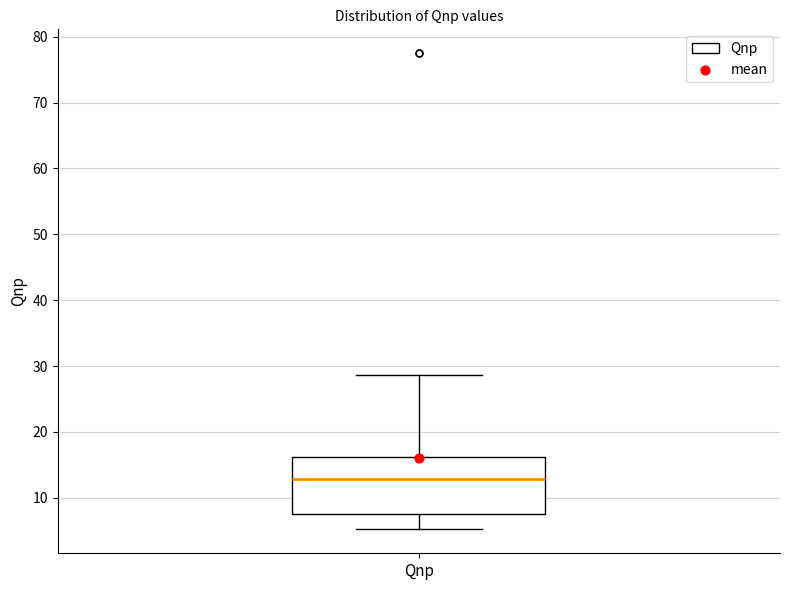

Read this box plot against the y-axis: the position of the median line, the range covered by the box, and the ends of both whiskers. The values are not printed on the chart, so give them approximately, as read against the axis.

median 13, box 8 to 16, whiskers 5 to 29